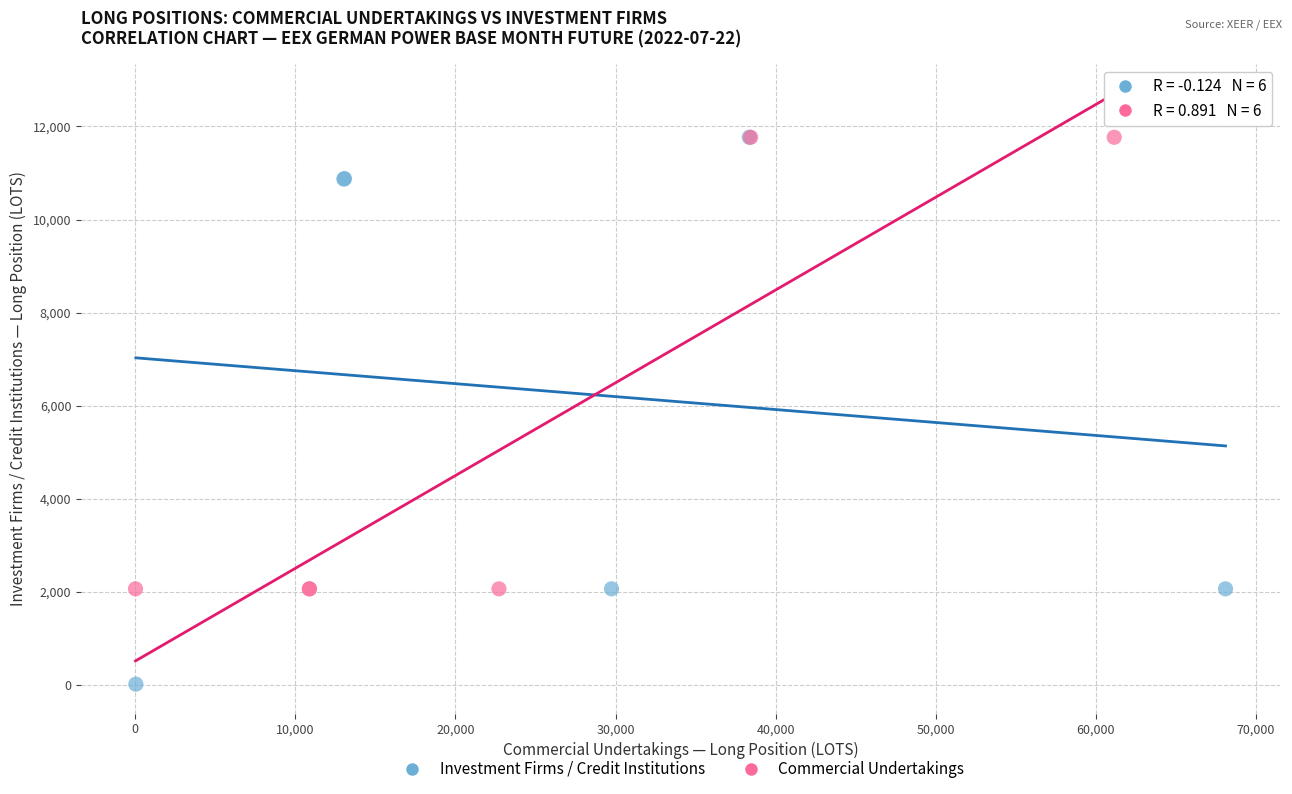

Which series contains the lowest Y value?

Investment Firms / Credit Institutions